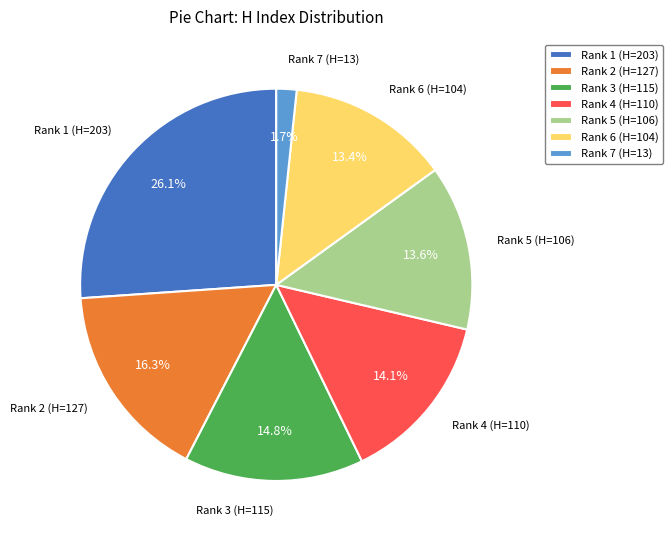

Which category has the biggest portion of the pie?

Rank 1 (H=203)